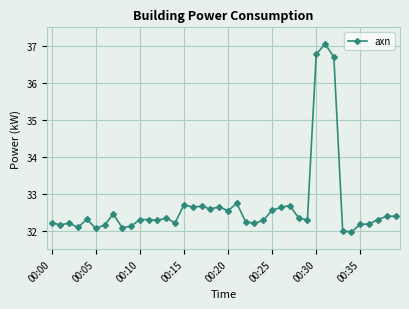

What is the difference between the maximum and minimum values?

5.1